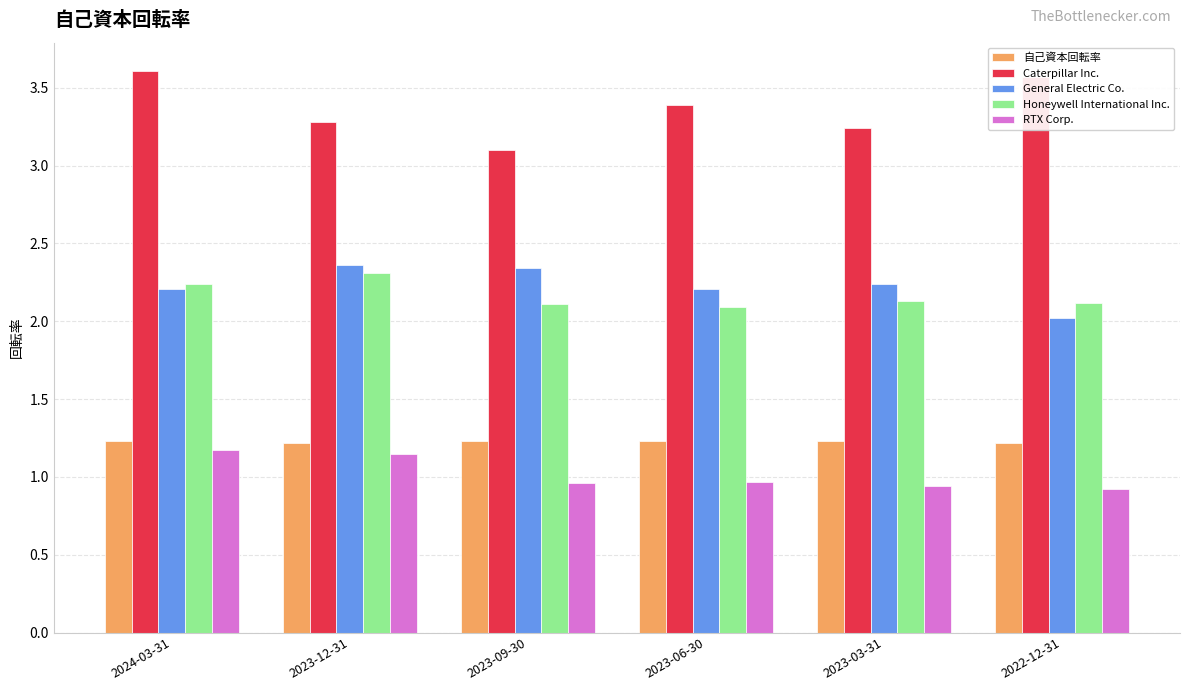

True or false: Caterpillar Inc. has a value of 3.4 at 2023-06-30.

True